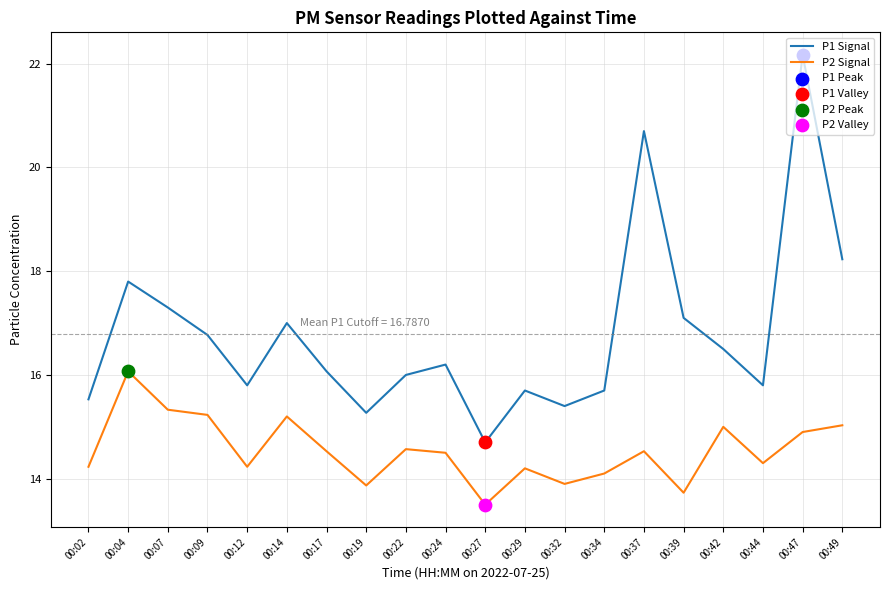

What is the difference between the highest and lowest values at 00:37?

6.2